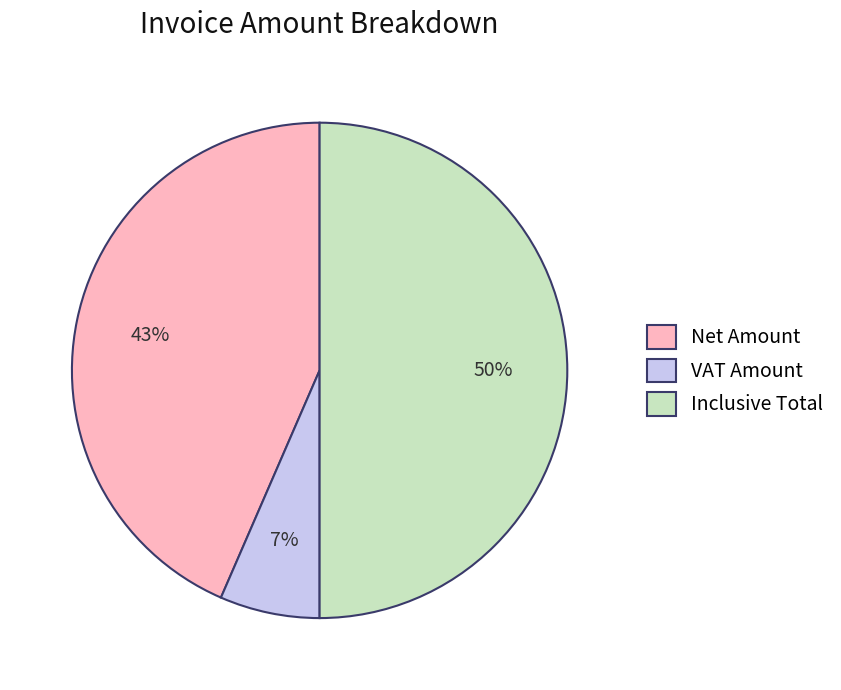

Which category has the smallest portion of the pie?

VAT Amount